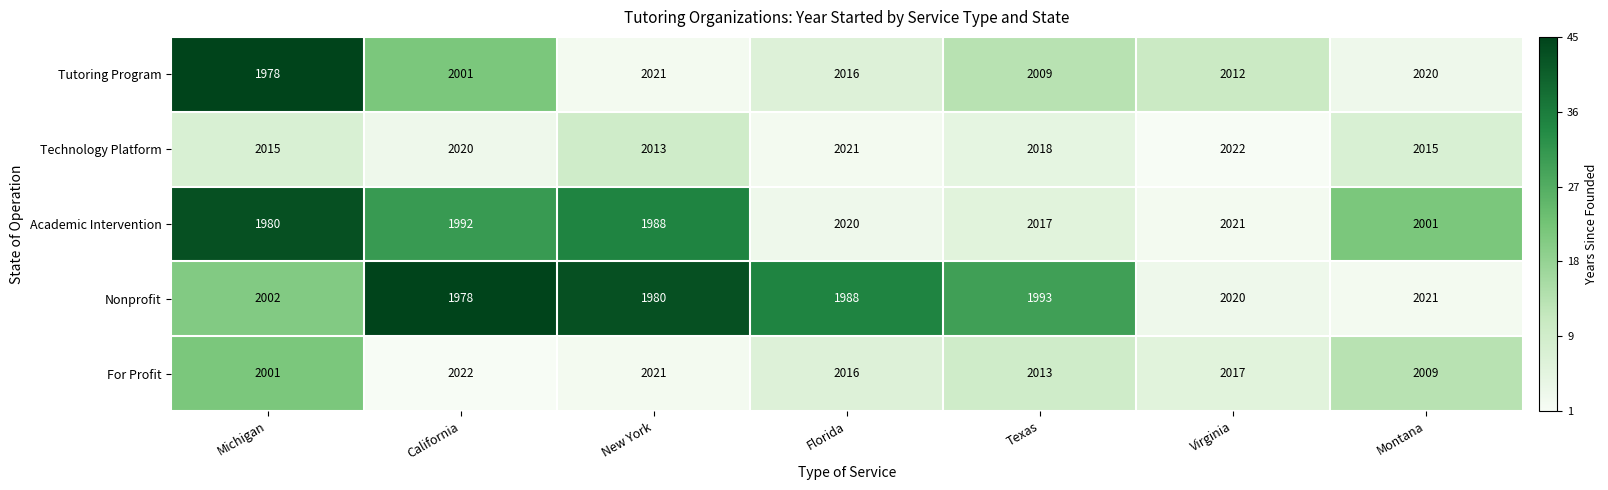

What is the sum of the Technology Platform values at Montana and Florida?

4036